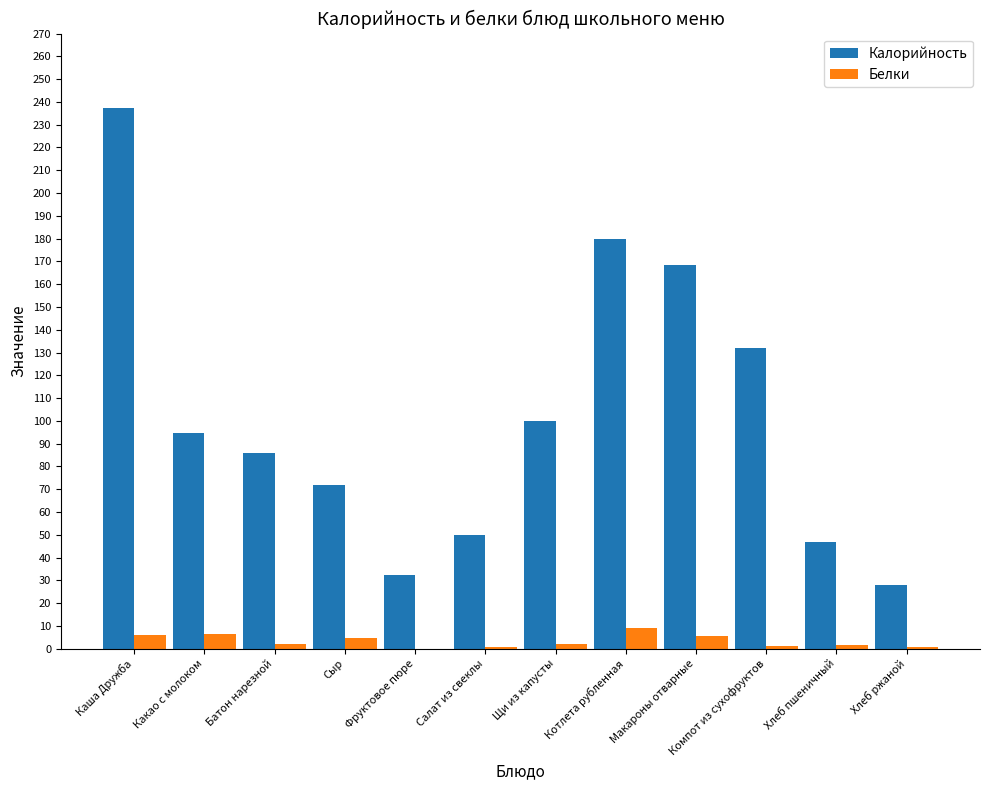

How many series are shown in this chart?

2